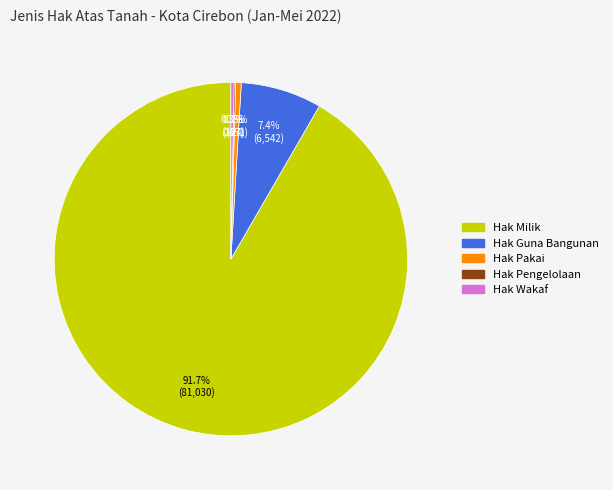

Between Hak Milik and Hak Wakaf, which is larger?

Hak Milik